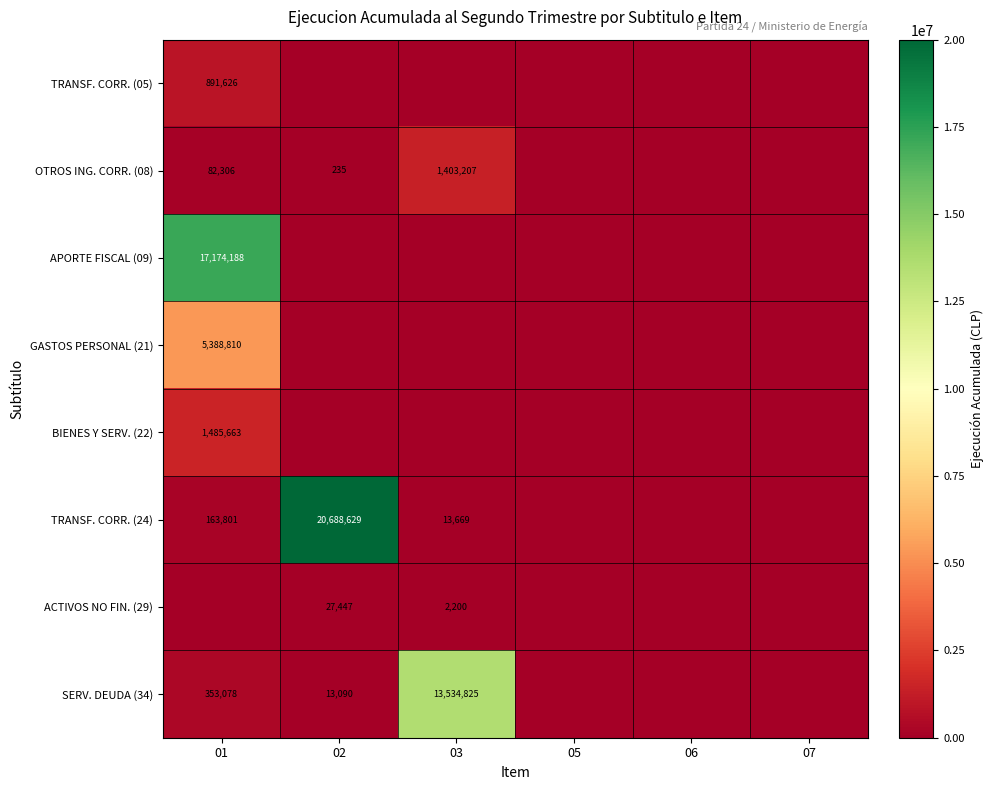

True or false: TRANSF. CORR. (24) has a value of 13669 at 03.

True